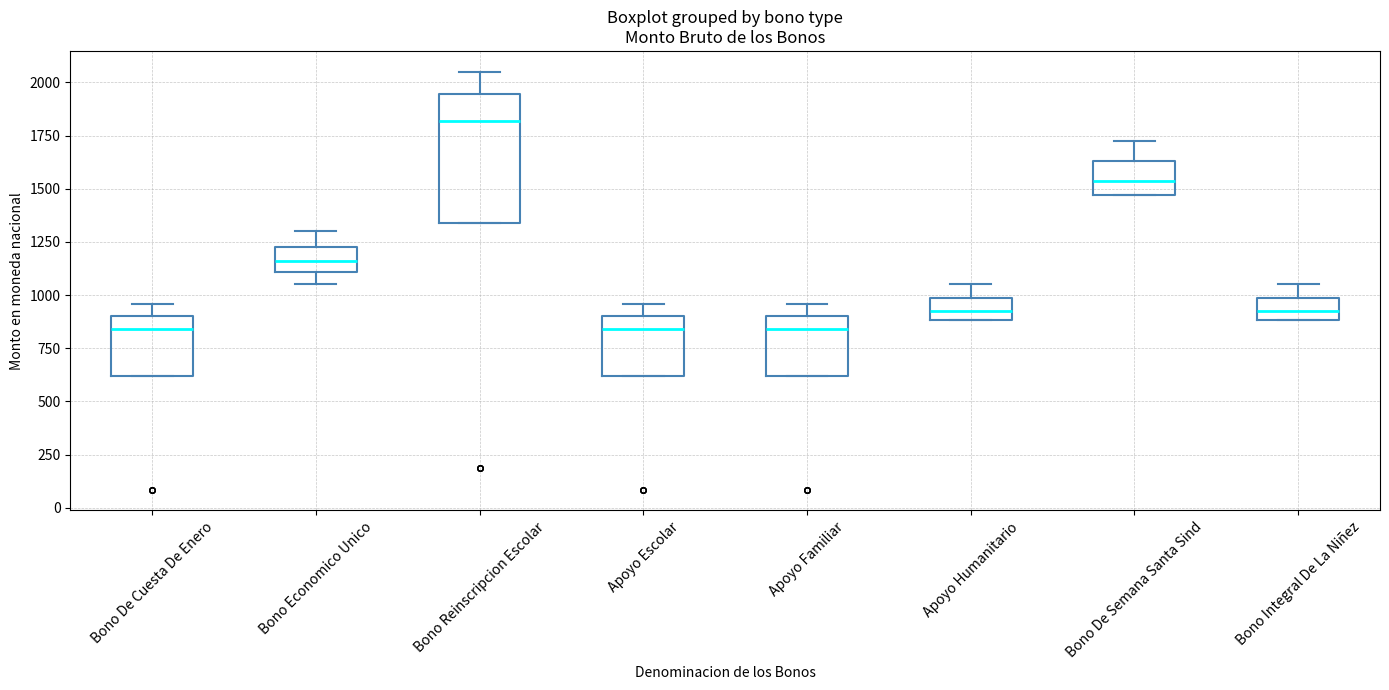

Reading left to right, read every box against the y-axis: the position of its median line, the range the box covers, and the ends of its whiskers. The values are not printed on the chart, so give them approximately, as read against the axis.

Bono De Cuesta De Enero: median 850, box 600 to 900, whiskers 600 to 950
Bono Economico Unico: median 1150, box 1100 to 1250, whiskers 1050 to 1300
Bono Reinscripcion Escolar: median 1800, box 1350 to 1950, whiskers 1350 to 2050
Apoyo Escolar: median 850, box 600 to 900, whiskers 600 to 950
Apoyo Familiar: median 850, box 600 to 900, whiskers 600 to 950
Apoyo Humanitario: median 900 (inside the box), box 900 to 1000, whiskers 900 to 1050
Bono De Semana Santa Sind: median 1550, box 1450 to 1650, whiskers 1450 to 1750
Bono Integral De La Niñez: median 900 (inside the box), box 900 to 1000, whiskers 900 to 1050